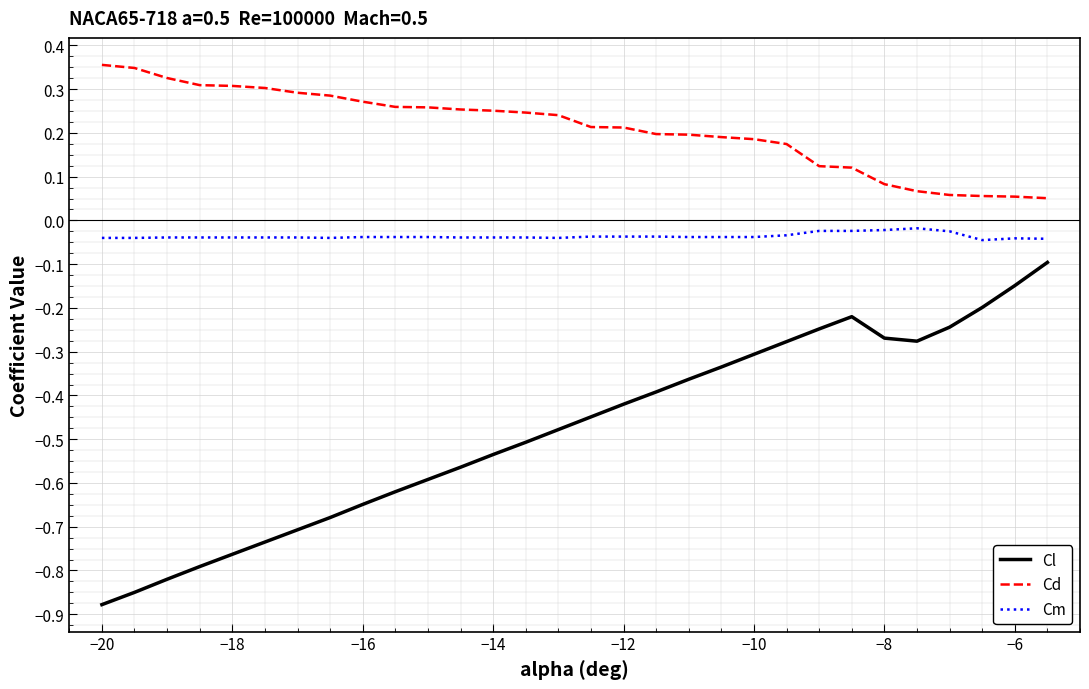

What are all the series names shown in the legend?

Cl, Cd, Cm